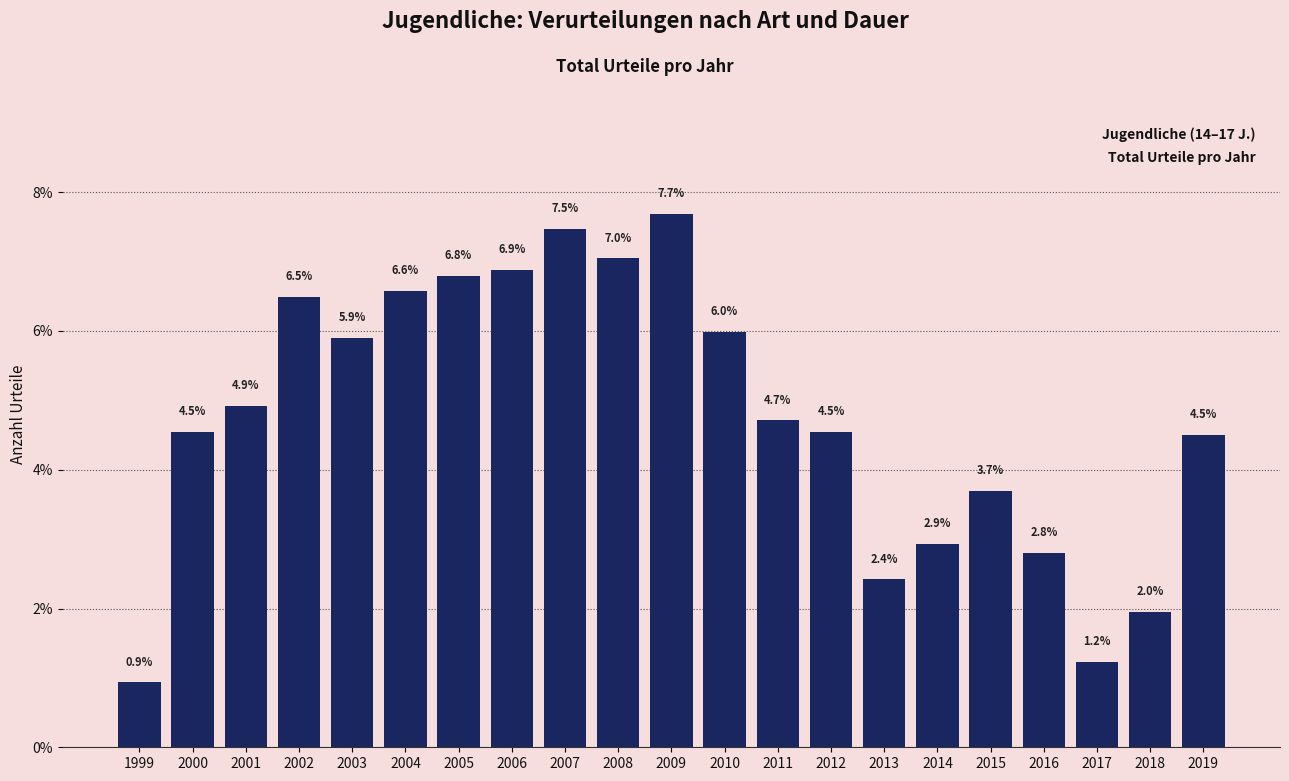

Reading right to left, extract all data points from this chart.

4.5	2.0	1.2	2.8	3.7	2.9	2.4	4.5	4.7	6.0	7.7	7.0	7.5	6.9	6.8	6.6	5.9	6.5	4.9	4.5	0.9